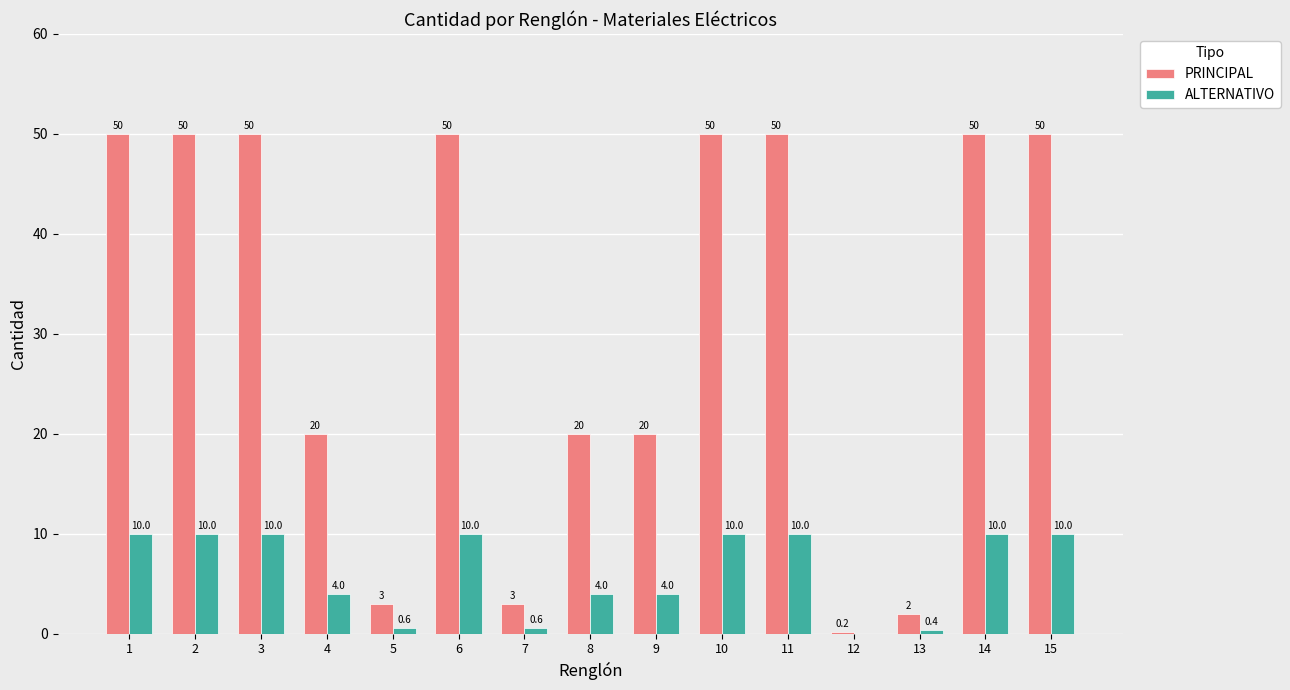

Between 6 and 13, which series saw the biggest shift?

PRINCIPAL